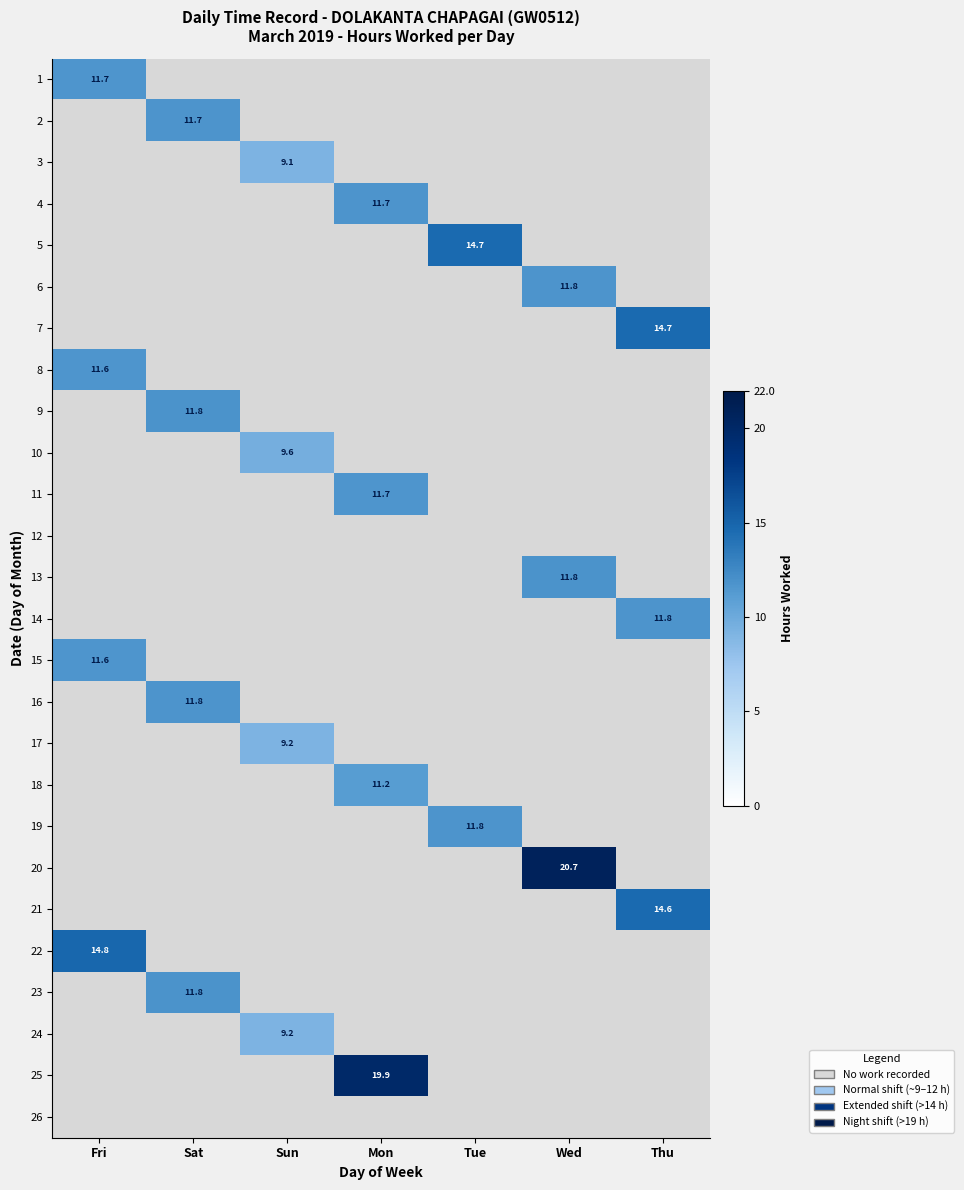

True or false: 8 has a value of 20.1 at Fri.

False